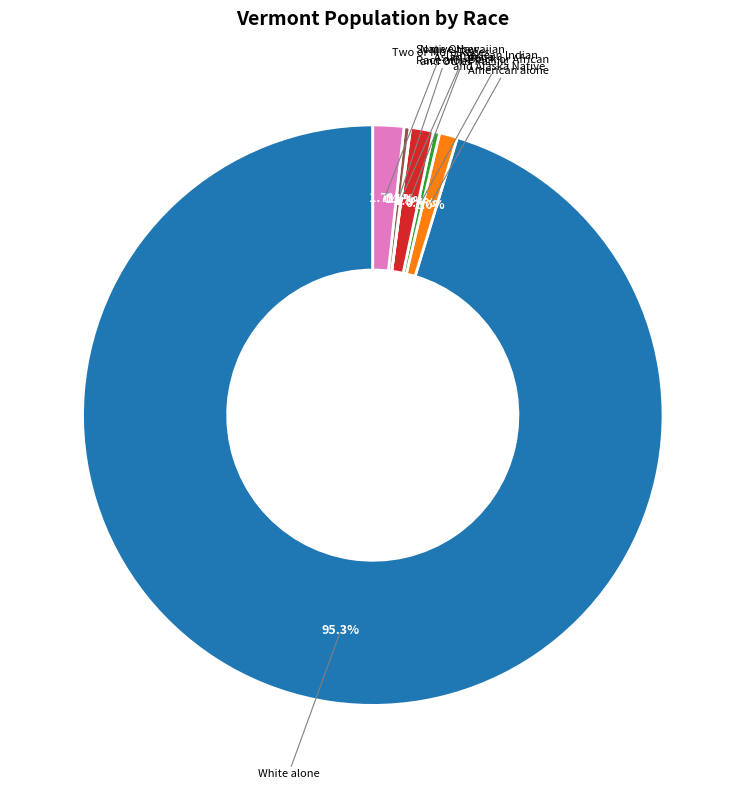

Which slice is the smallest?

Native Hawaiian and Other Pacific Islander